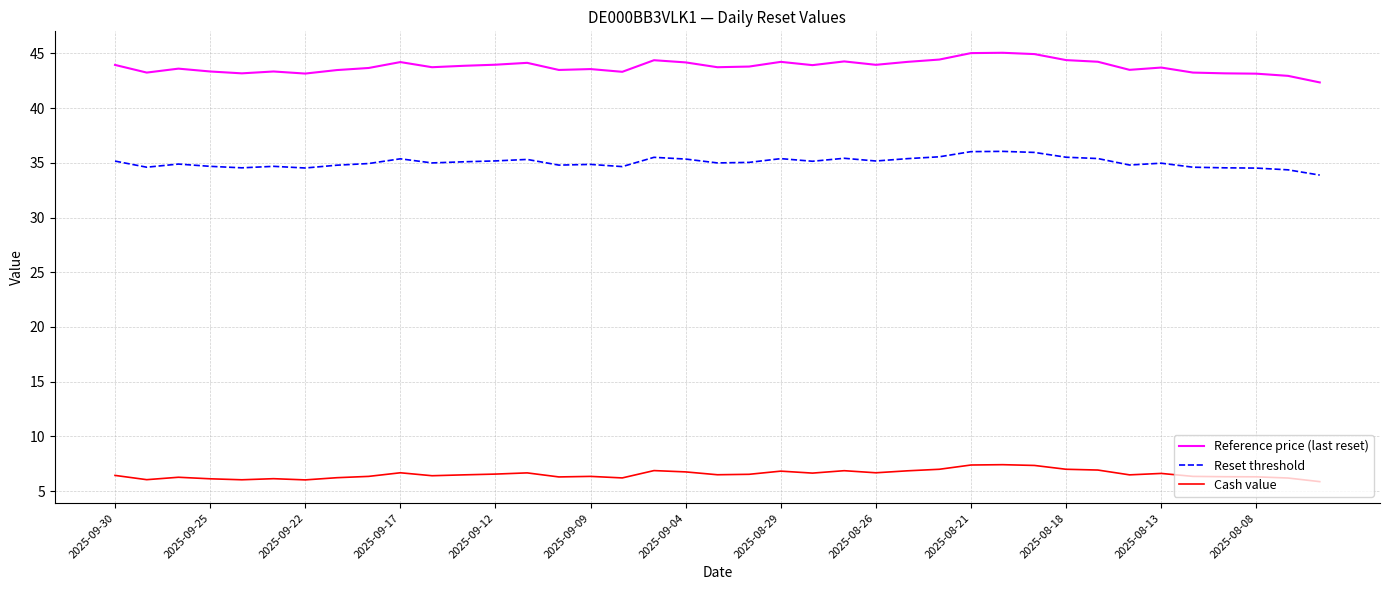

List the series in order of their overall mean, highest first.

Reference price (last reset), Reset threshold, Cash value